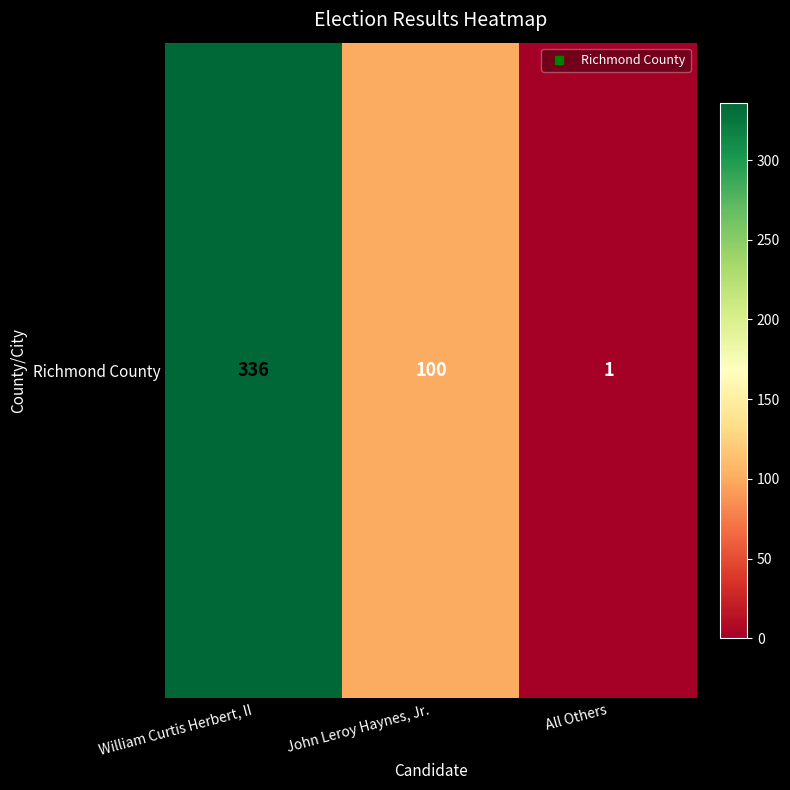

What is the difference between the maximum and minimum values?

335